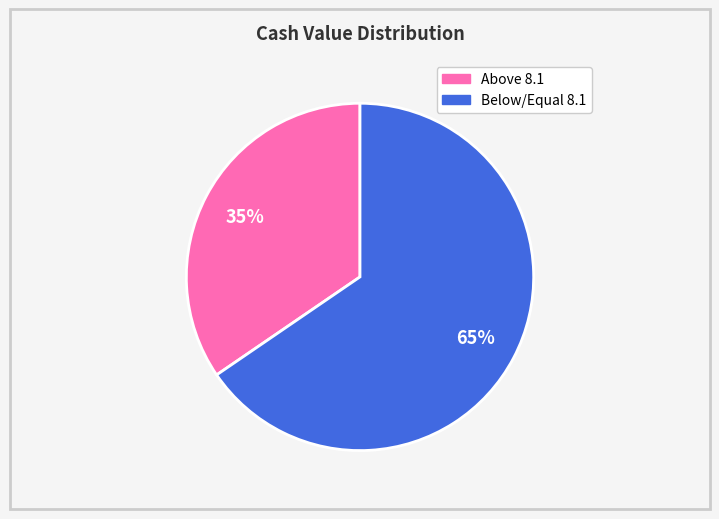

To the nearest percent, what is the average slice percentage?

50%